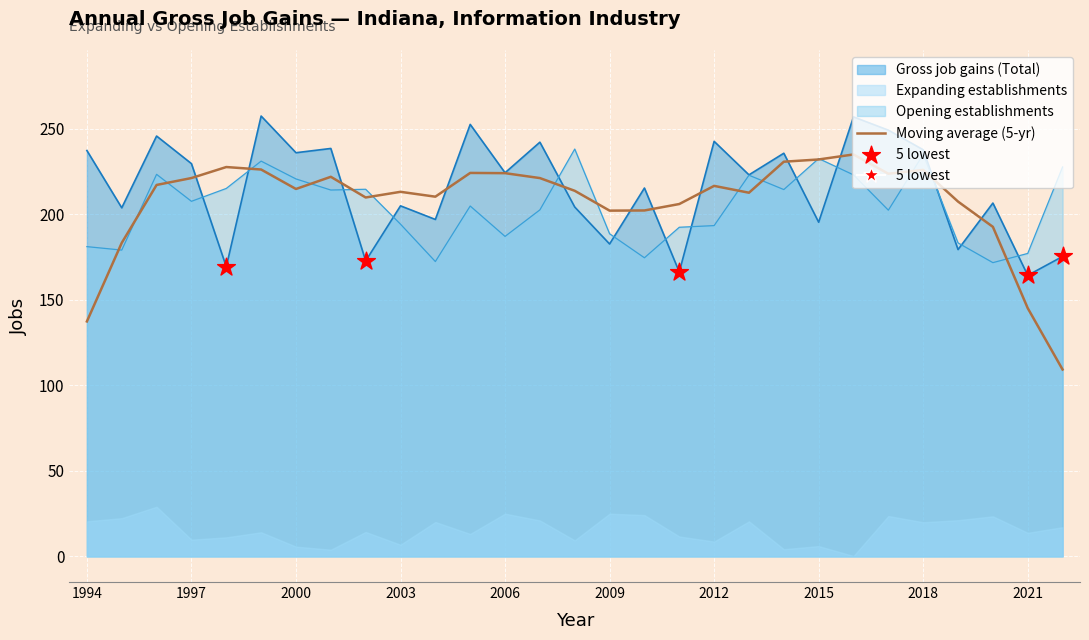

At how many categories does at least one series exceed 51?

29